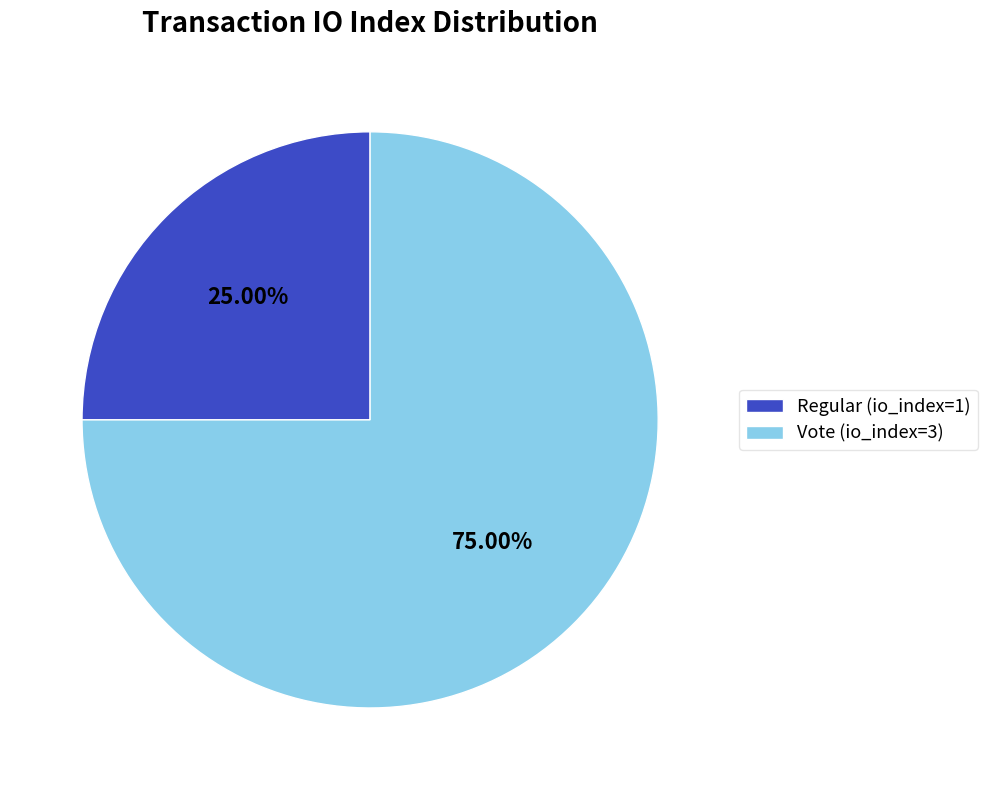

To the nearest percent, what is the difference between the largest and smallest slice percentages?

50%